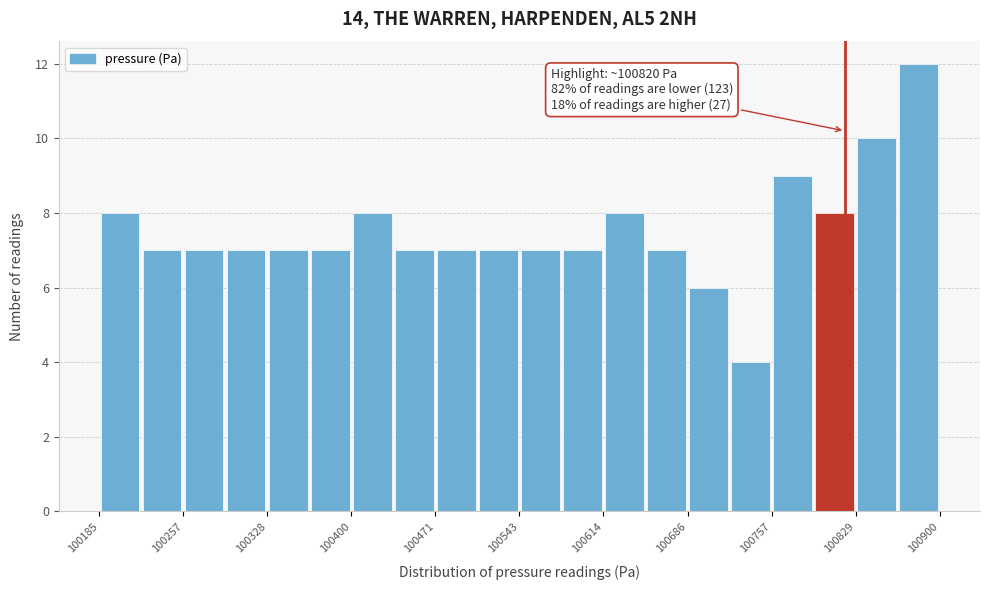

Read against the x-axis, roughly where is the centre of the tallest bar?

100880